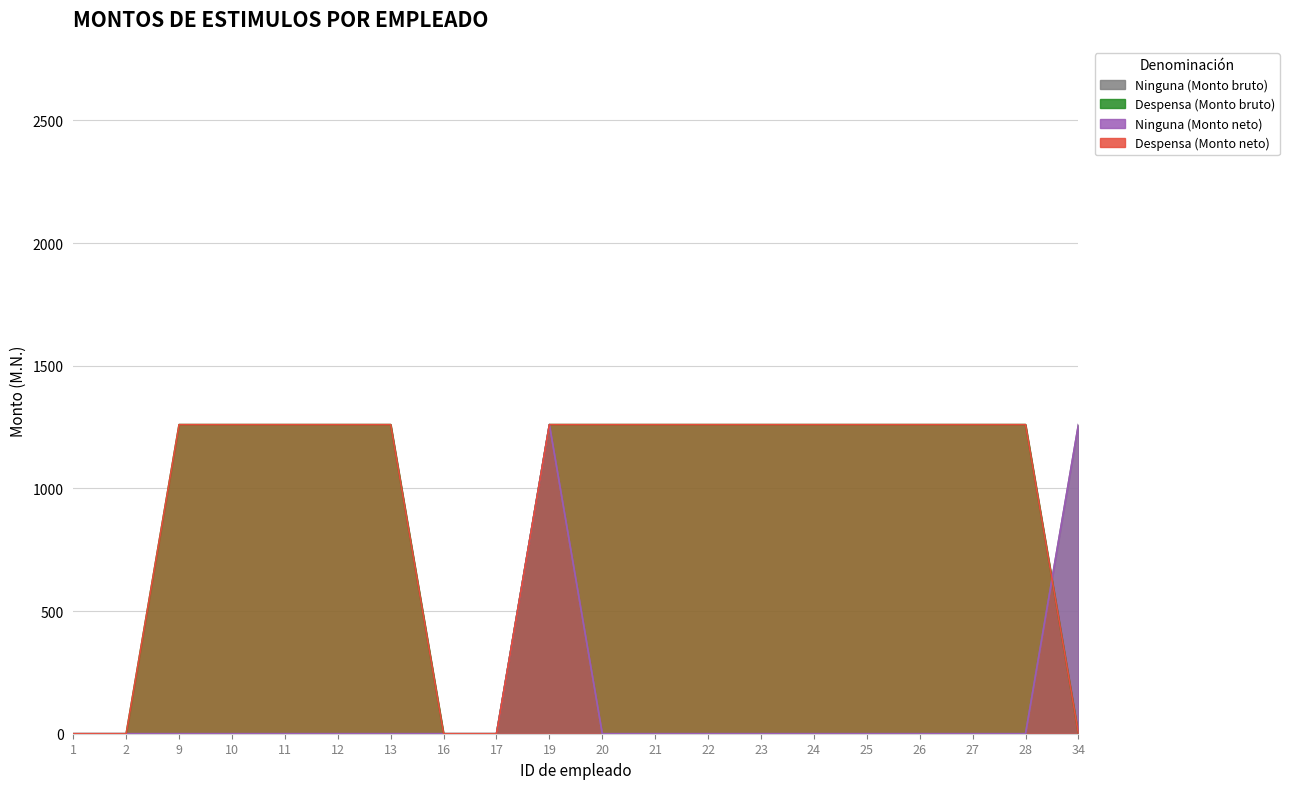

Is it true that Ninguna (Monto bruto) equals 1260 at 19?

True